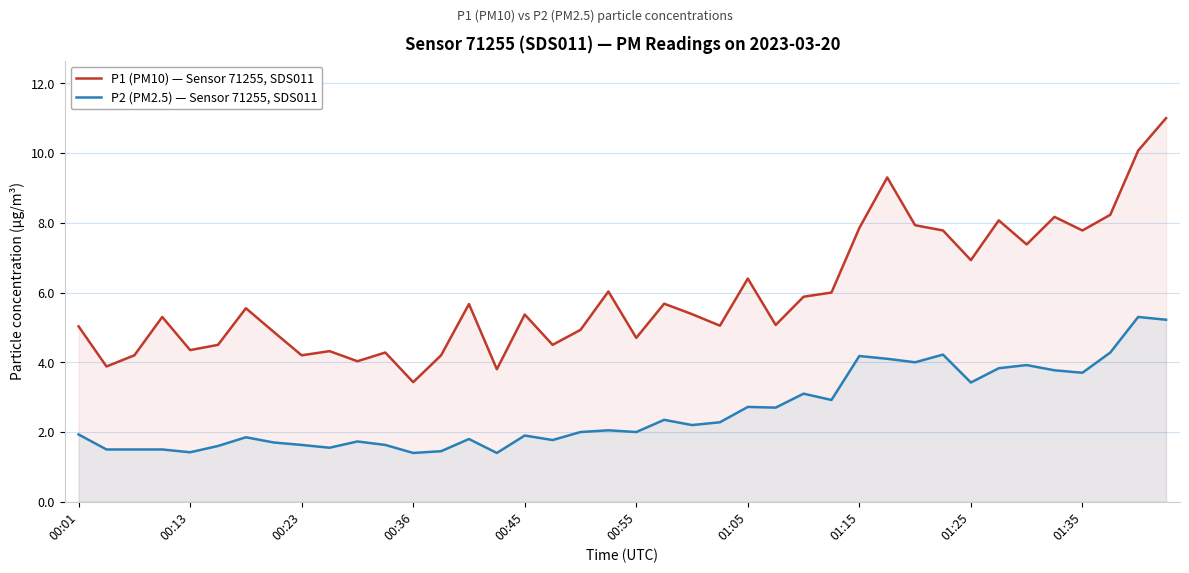

Is the value of P2 (PM2.5) — Sensor 71255, SDS011 at 01:05 greater than the value of P1 (PM10) — Sensor 71255, SDS011 at 00:55?

No